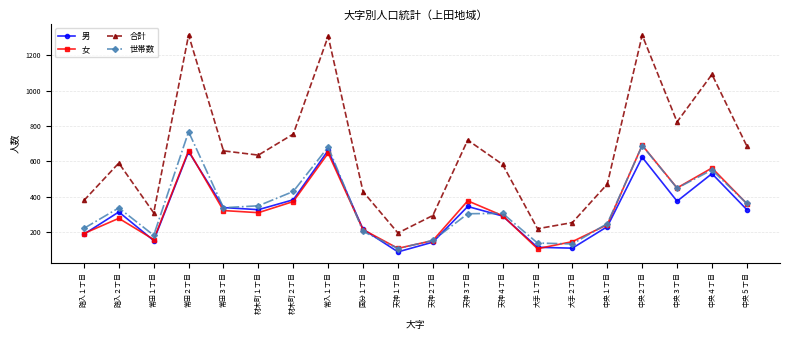

True or false: 世帯数 and 合計 intersect in this chart.

False